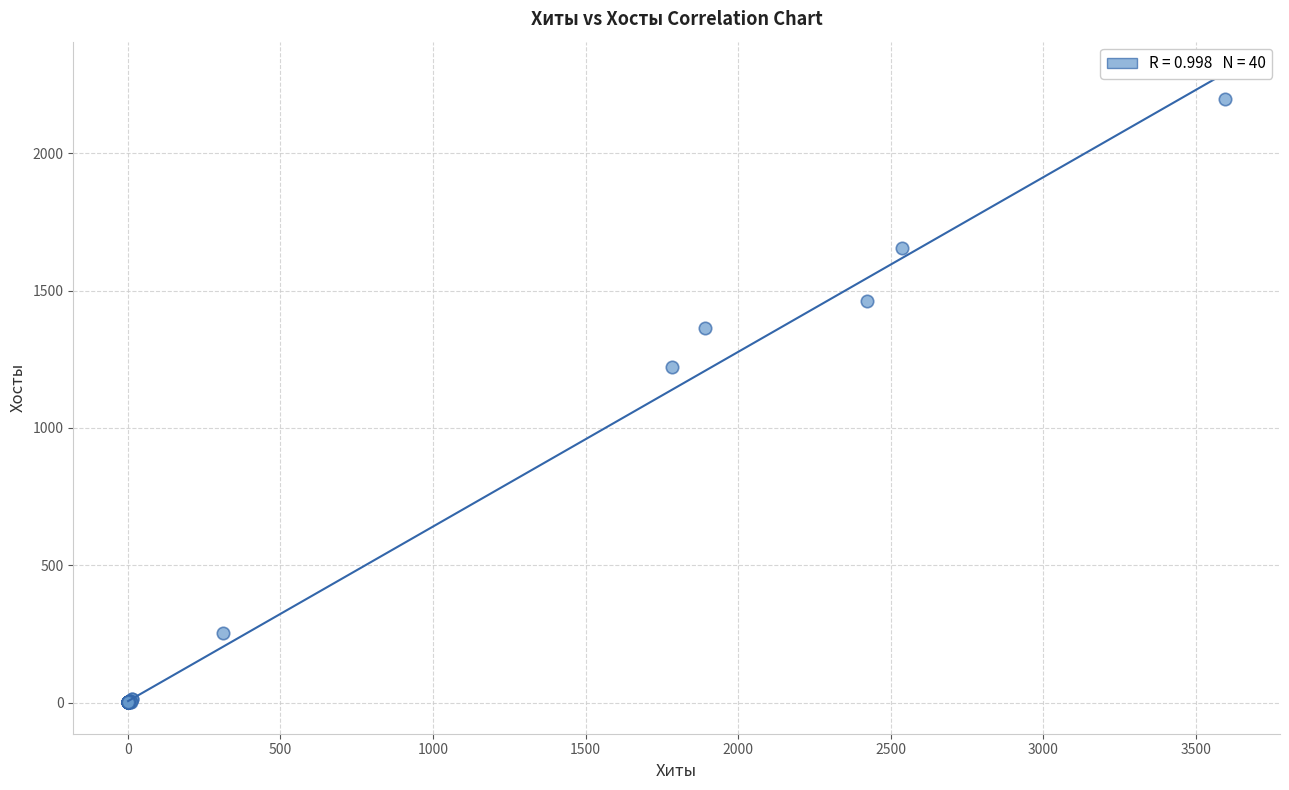

What Y value in the scatter plot is closest to 1099?

1221